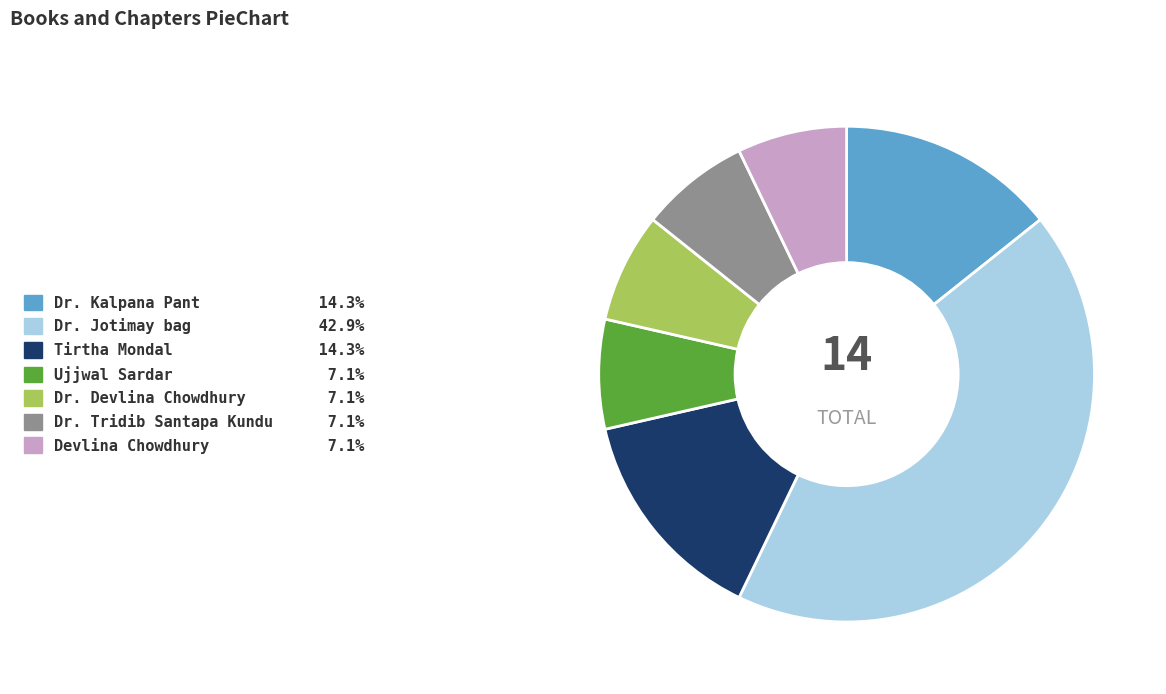

Is it true that Dr. Kalpana Pant is 14% of the pie?

True